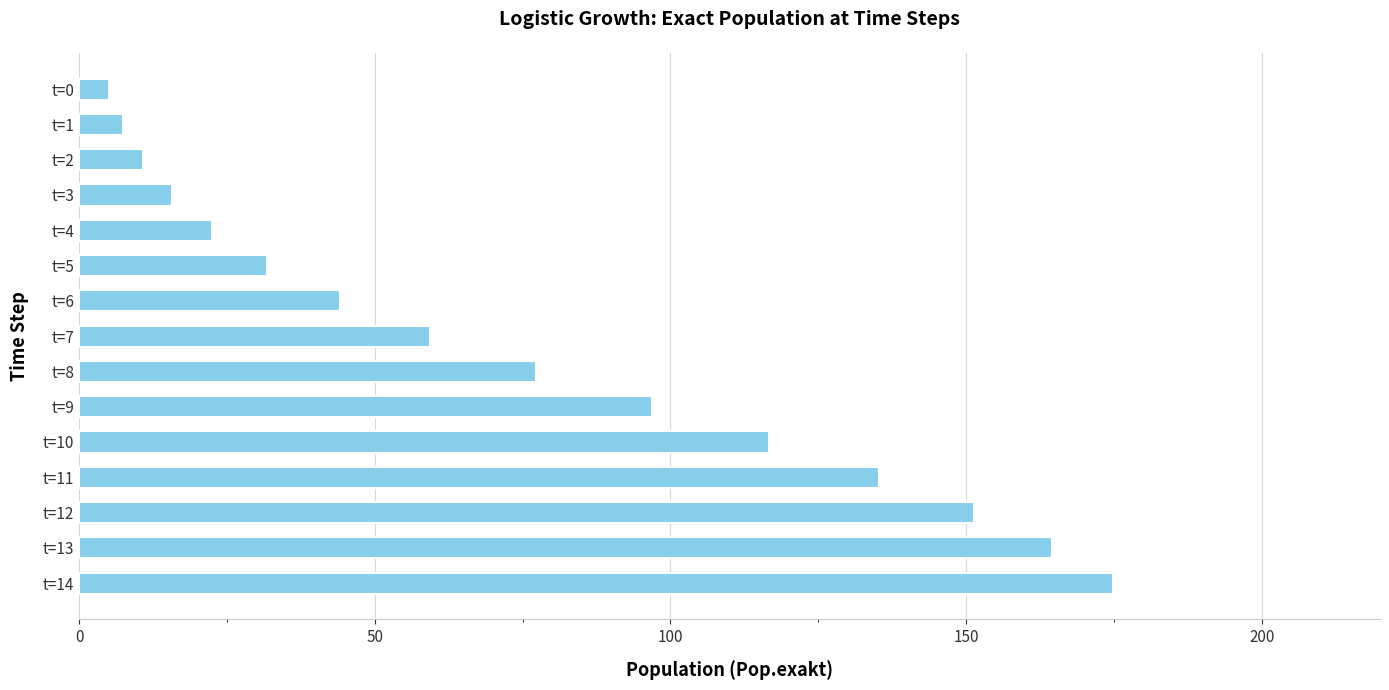

What is the smallest value displayed?

5.0